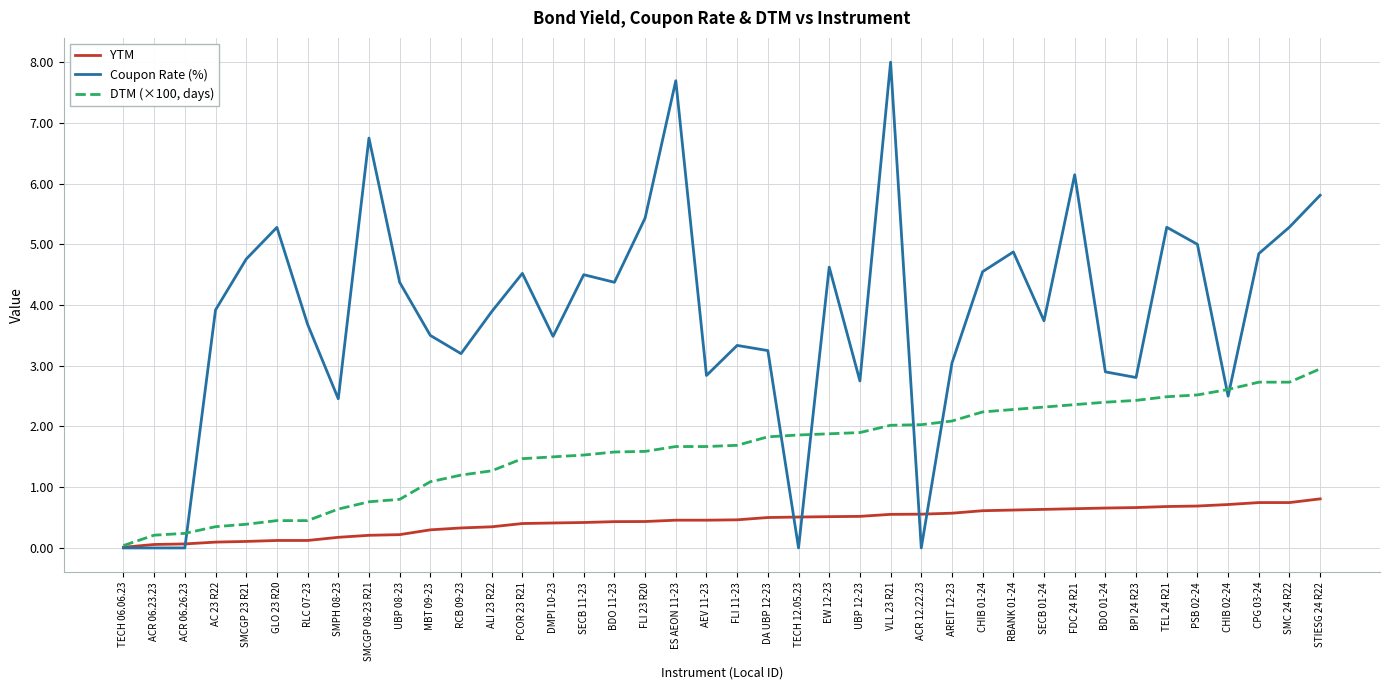

What is the greatest value displayed?

8.0